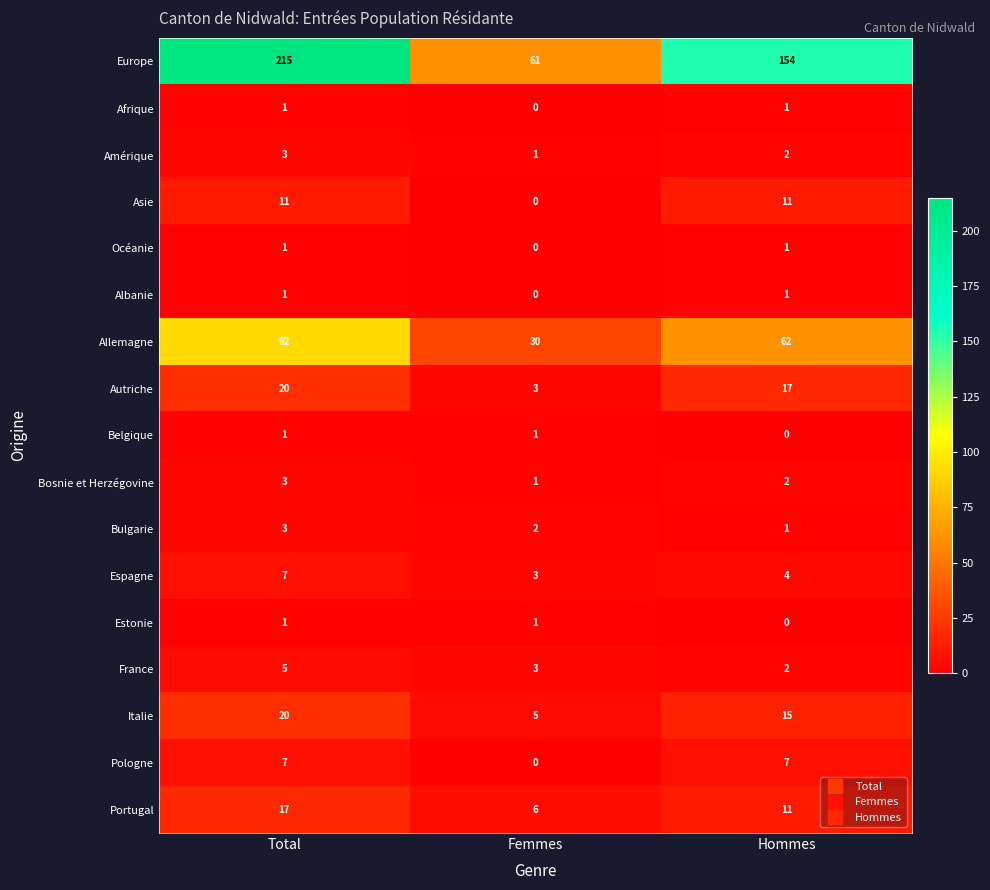

Between Total and Hommes, which series saw the biggest shift?

Europe